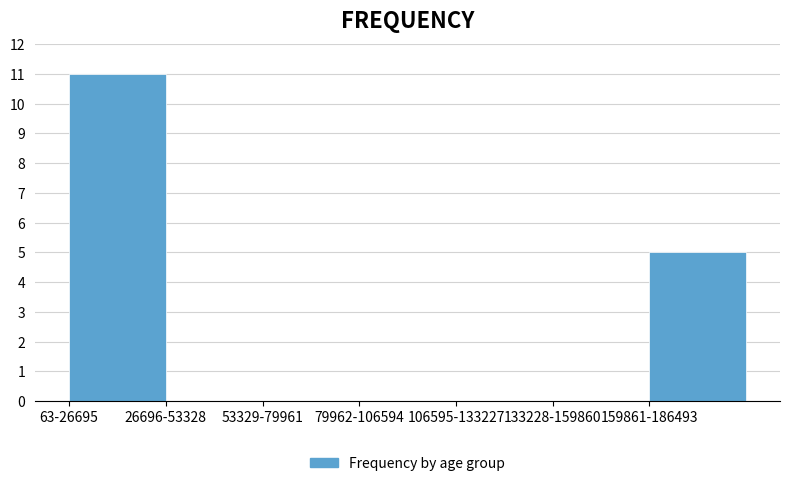

Reading left to right, extract all data points from this chart.

63-26695=11	26696-53328=0	53329-79961=0	79962-106594=0	106595-133227=0	133228-159860=0	159861-186493=5